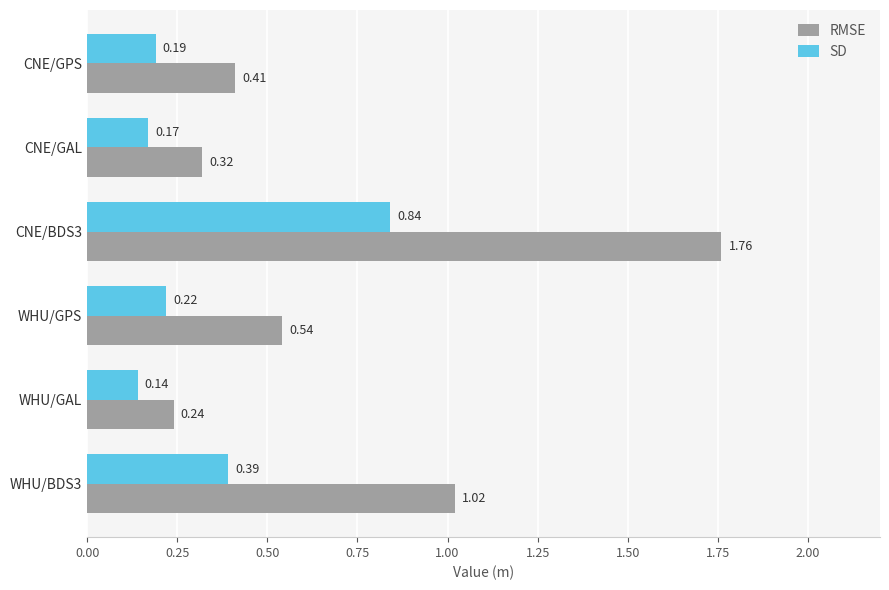

At which label does SD reach its minimum?

WHU/GAL